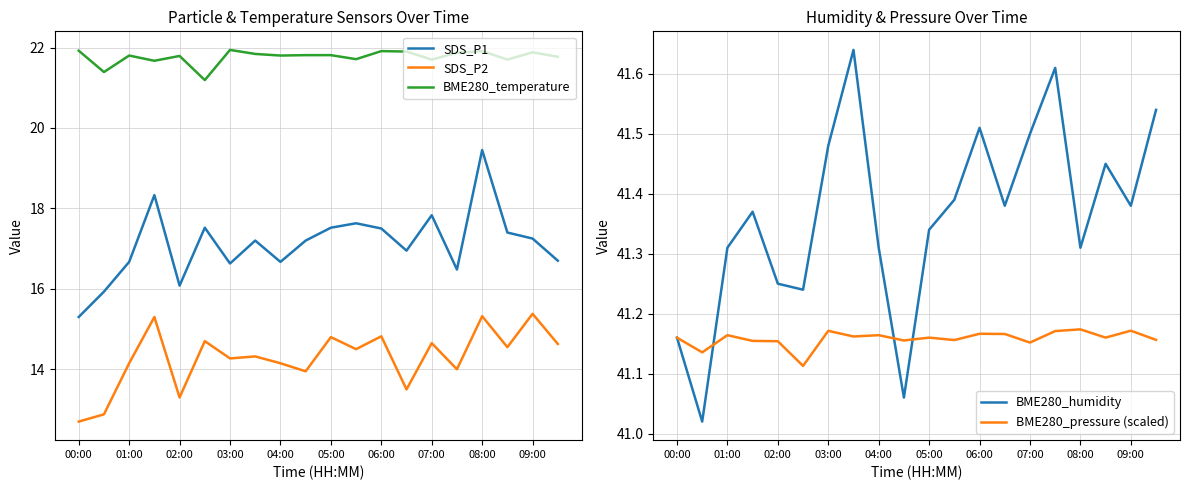

True or false: BME280_temperature and SDS_P2 intersect in this chart.

False